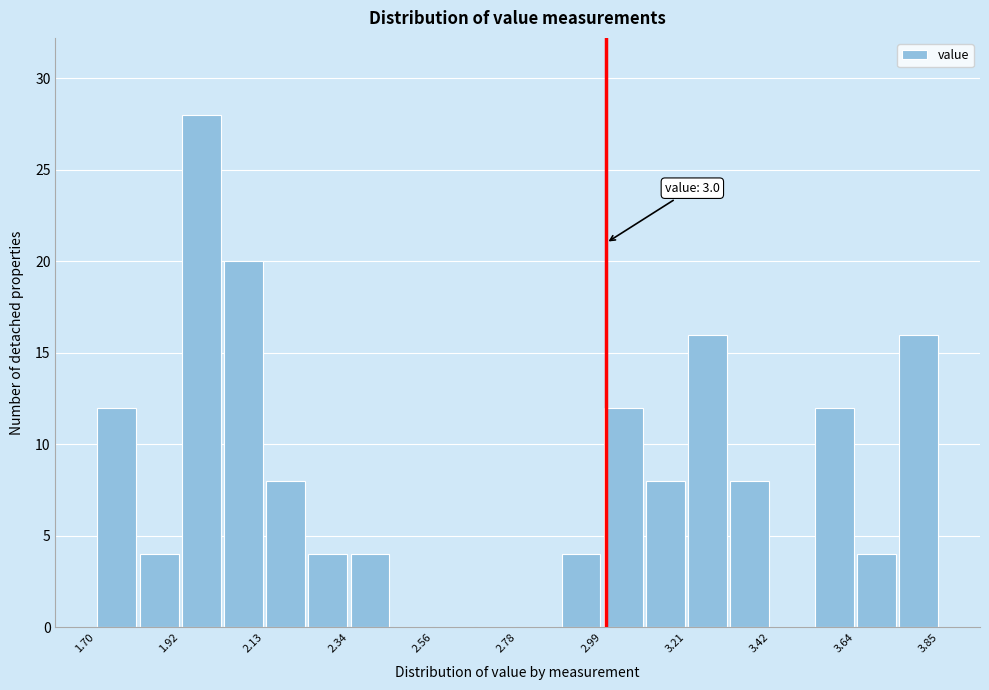

Read against the x-axis, roughly where is the centre of the tallest bar?

1.95